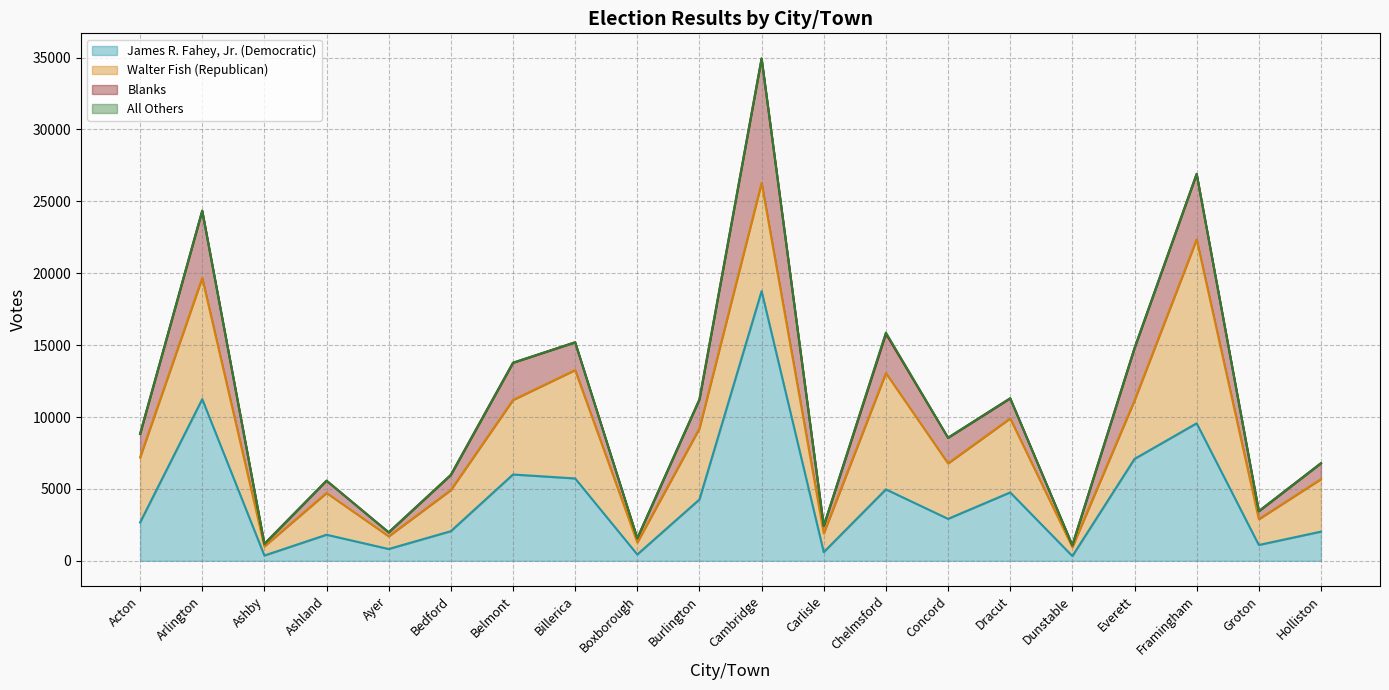

What is the difference between the maximum and minimum values in the James R. Fahey, Jr. (Democratic) series?

18425